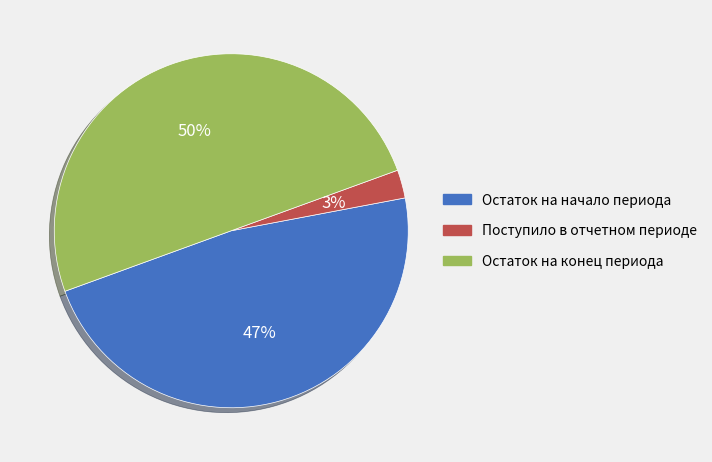

To the nearest percent, what is the combined percentage of Остаток на начало периода and Остаток на конец периода?

97%